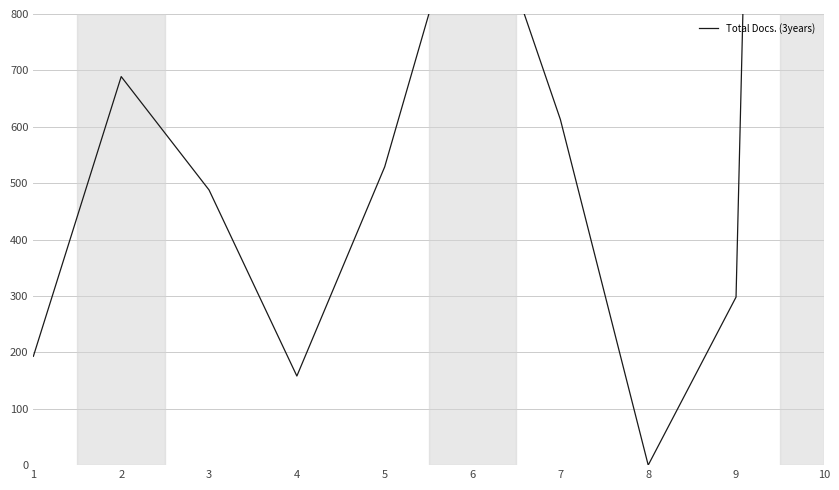

What is the value of the 6th point from the left?

1068